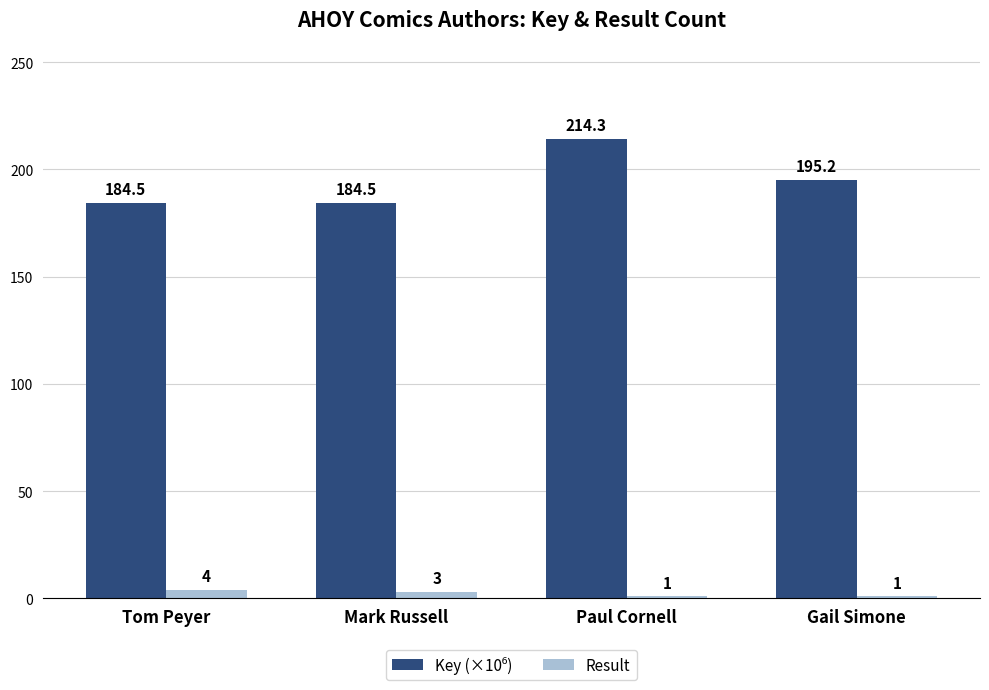

Does the chart contain stacked bars?

No